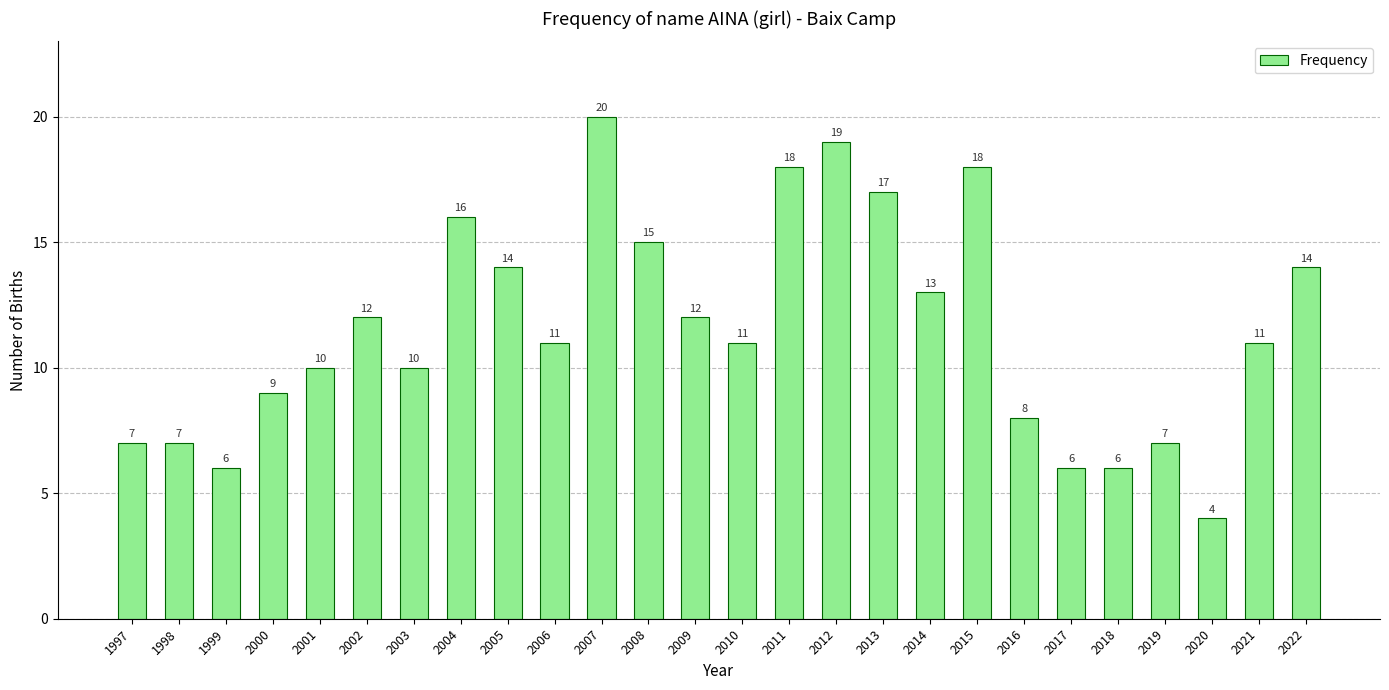

Approximately how many times larger is the value at 2012 compared to 2000?

2.1